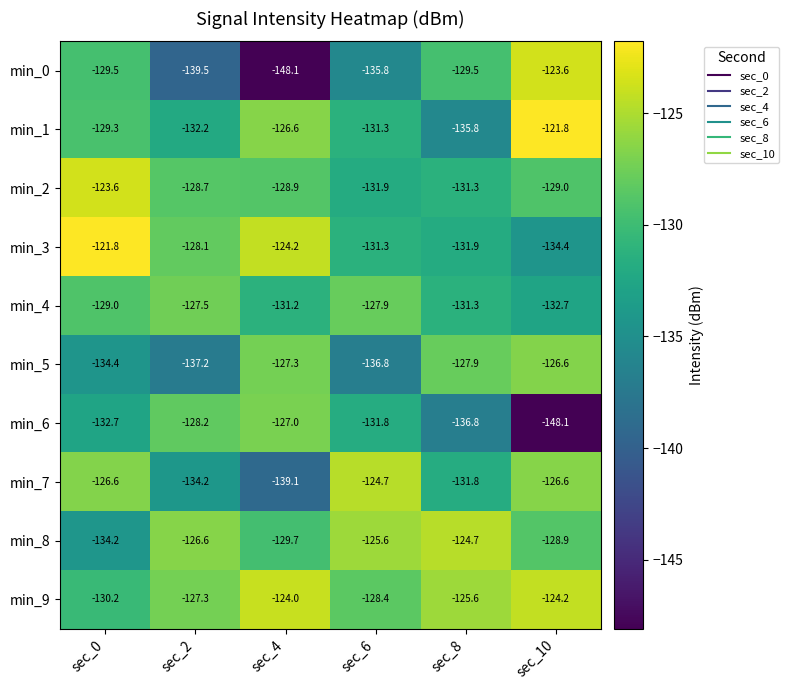

What is the smallest value displayed?

-148.1